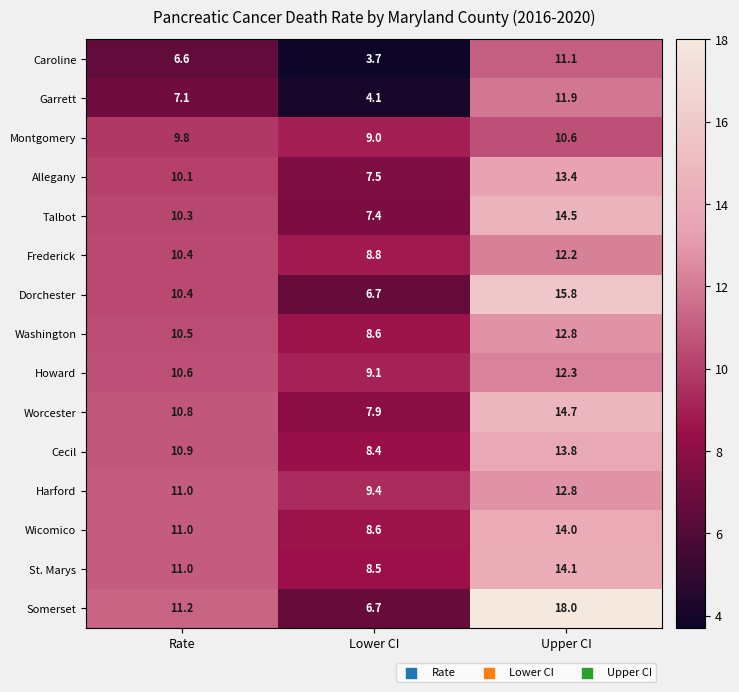

The Caroline series shows 3.7 at Lower CI. True or false?

True